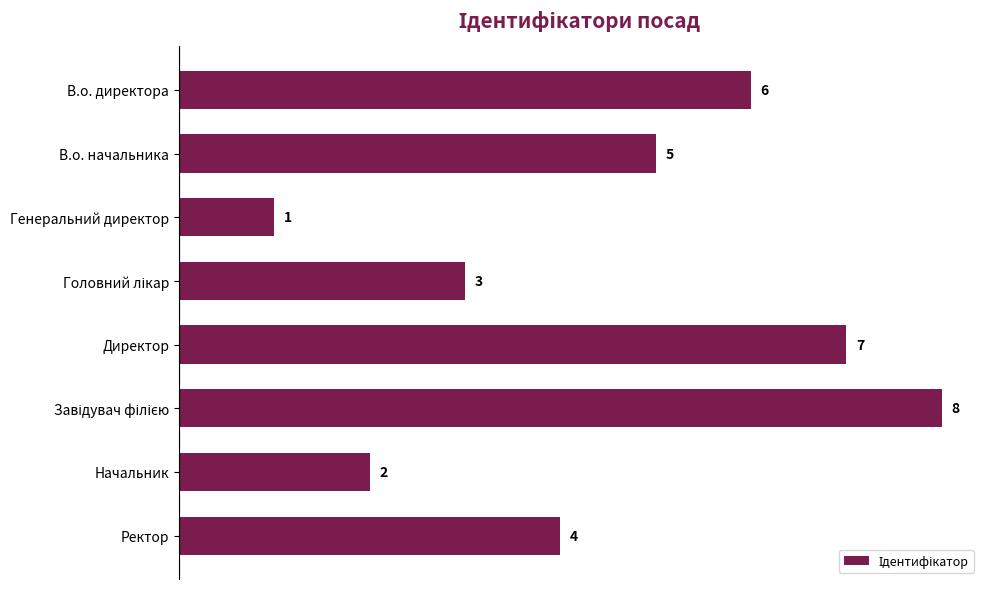

Reading top to bottom, list all the values displayed in this chart.

6	5	1	3	7	8	2	4